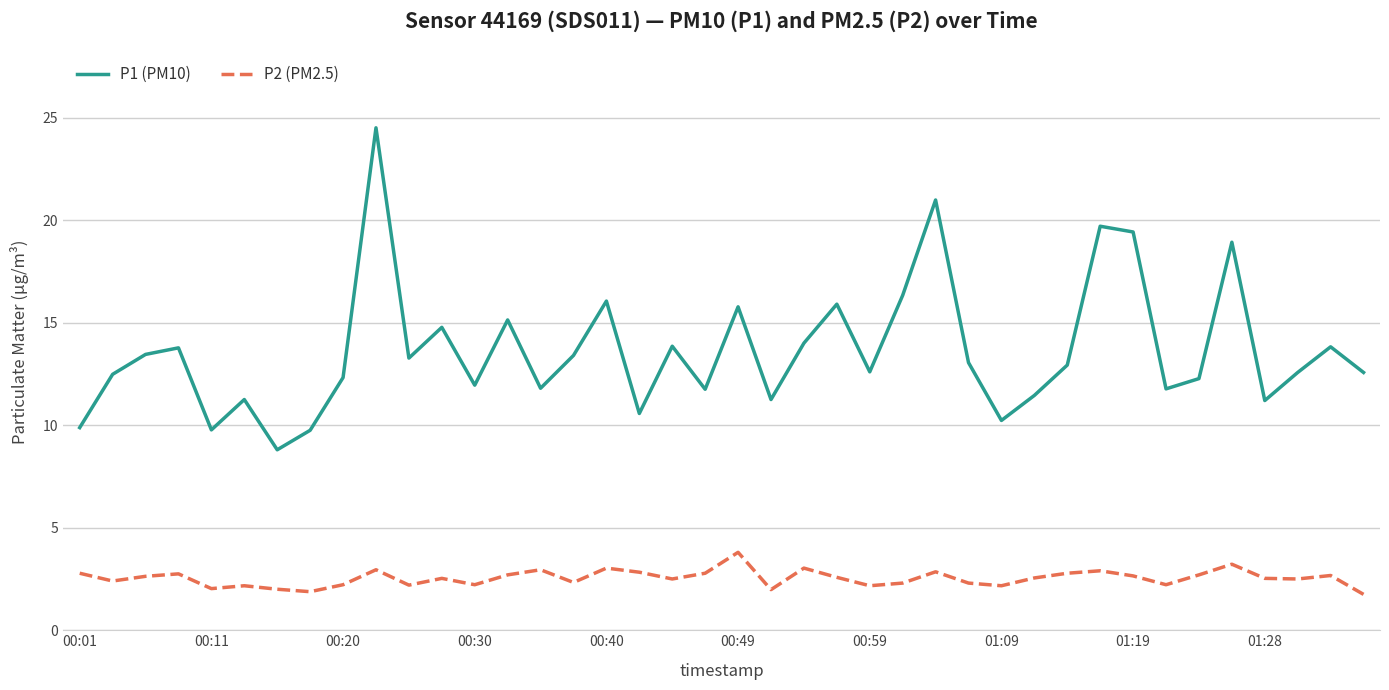

Which series has the largest total across all categories?

P1 (PM10)